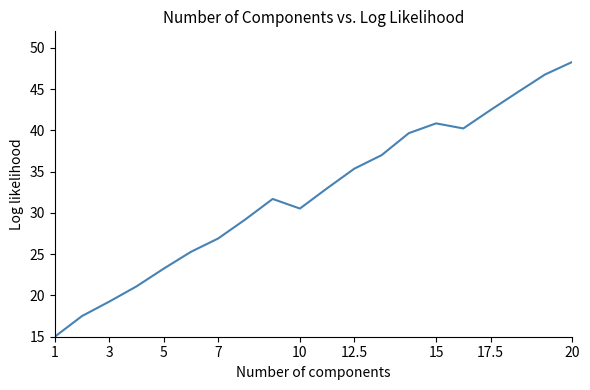

Reading left to right, transcribe all the data shown in this chart.

15.0	17.5	19.3	21.1	23.2	25.3	26.9	29.2	31.7	30.5	33.0	35.4	37.0	39.7	40.8	40.2	42.5	44.6	46.8	48.3